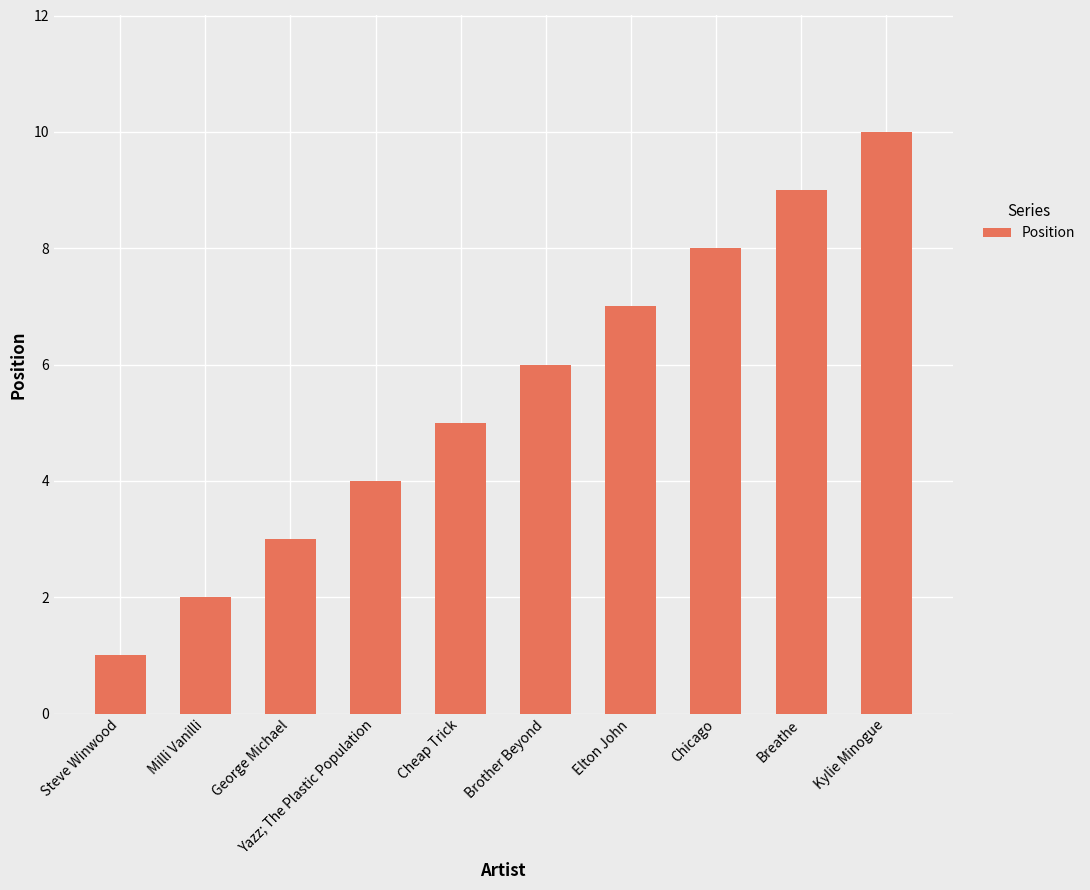

What is the maximum value shown in the chart?

10